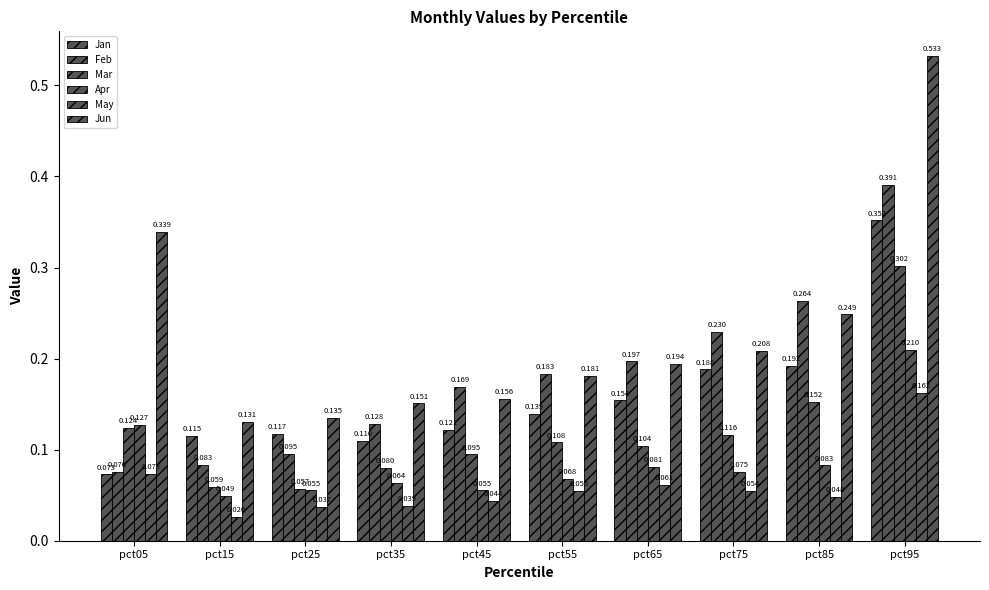

Count the number of data series in this chart.

6